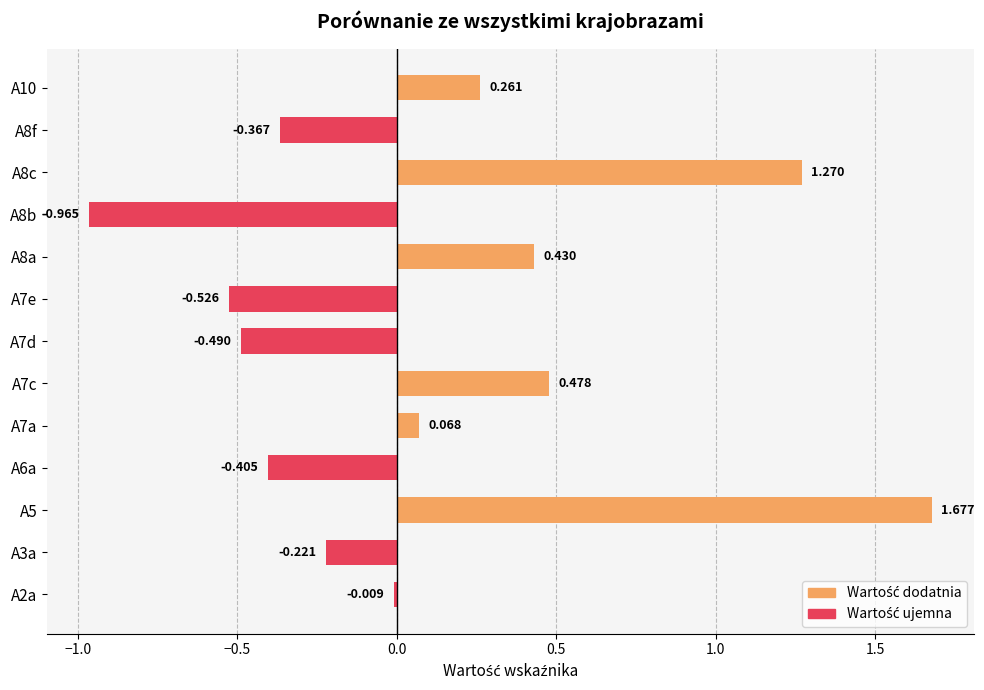

What is the difference between the maximum and minimum values?

2.6